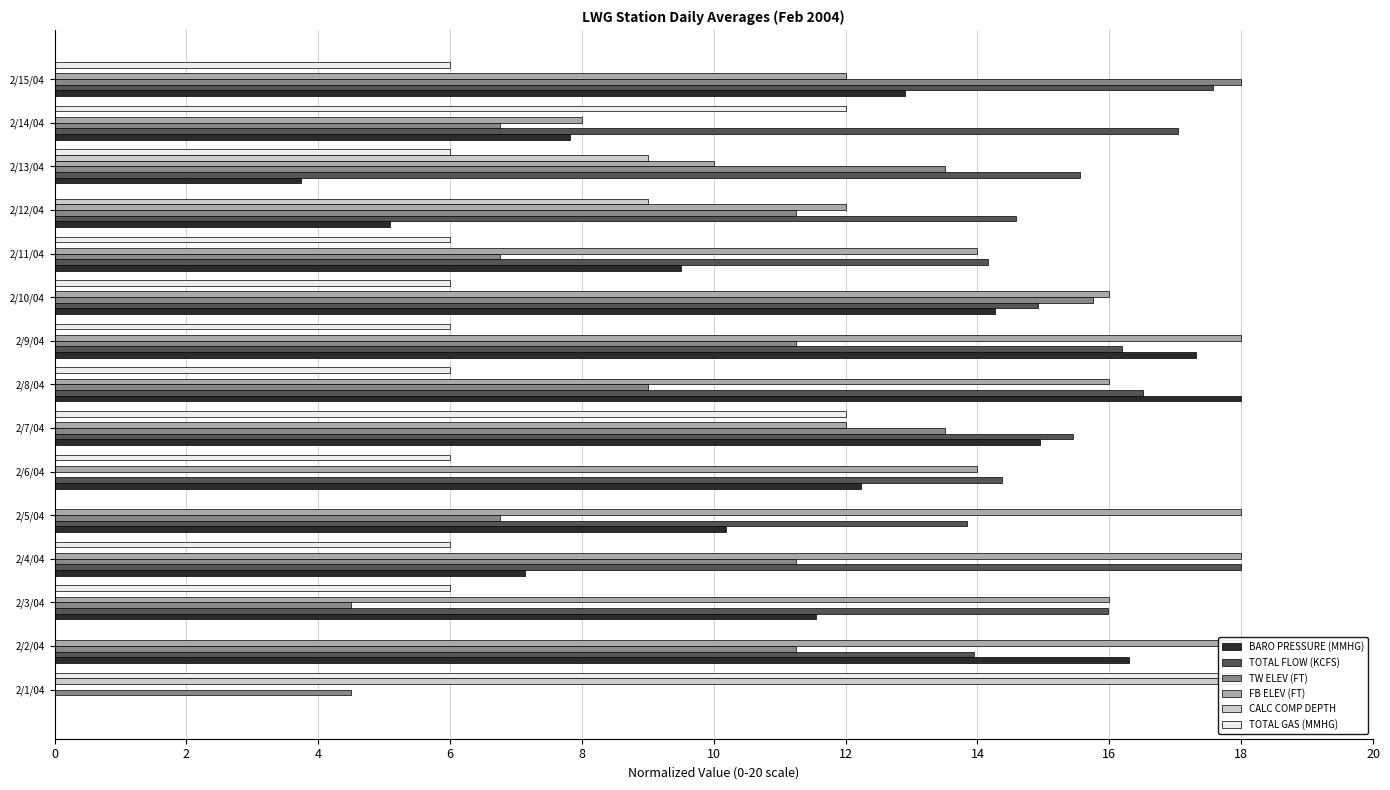

Reading left to right, list all the values displayed in this chart.

BARO PRESSURE (MMHG): 0.0	16.3	11.5	7.1	10.2	12.2	14.9	18.0	17.3	14.3	9.5	5.1	3.7	7.8	12.9
TOTAL FLOW (KCFS): 0.0	14.0	16.0	18.0	13.8	14.4	15.4	16.5	16.2	14.9	14.2	14.6	15.6	17.0	17.6
TW ELEV (FT): 4.5	11.3	4.5	11.3	6.7	0.0	13.5	9.0	11.3	15.8	6.7	11.3	13.5	6.7	18.0
FB ELEV (FT): 0.0	18.0	16.0	18.0	18.0	14.0	12.0	16.0	18.0	16.0	14.0	12.0	10.0	8.0	12.0
CALC COMP DEPTH: 18.0	0.0	0.0	0.0	0.0	0.0	0.0	0.0	0.0	0.0	0.0	9.0	9.0	0.0	0.0
TOTAL GAS (MMHG): 18.0	0.0	6.0	6.0	0.0	6.0	12.0	6.0	6.0	6.0	6.0	0.0	6.0	12.0	6.0